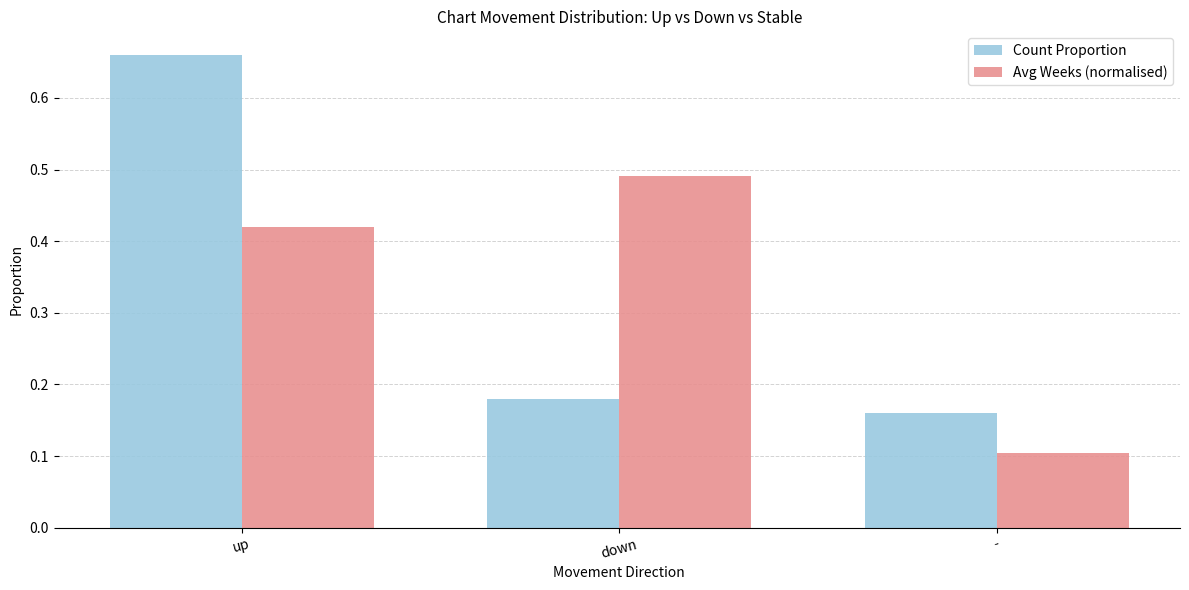

The value of Avg Weeks (normalised) at - is 0.1. True or false?

True